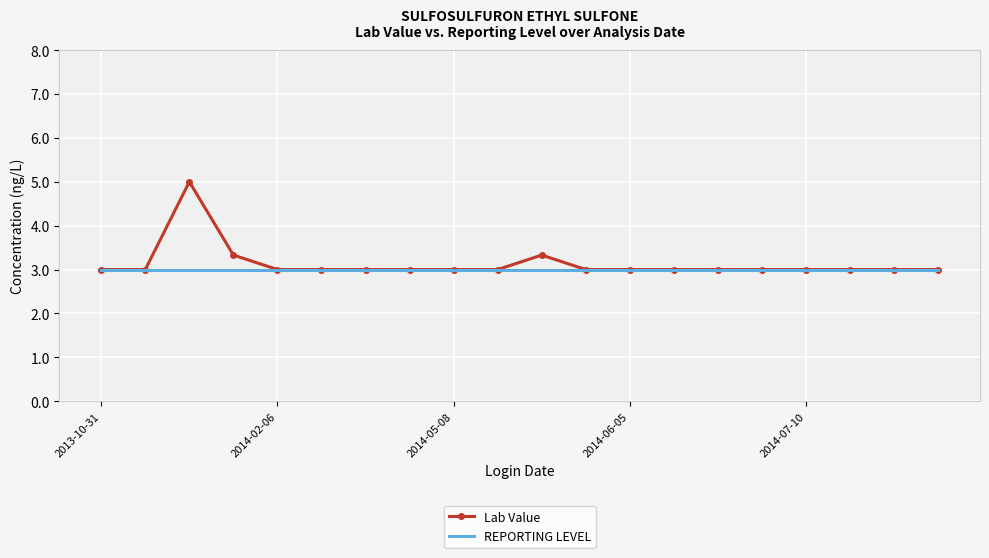

Which series has the largest range (max minus min)?

Lab Value